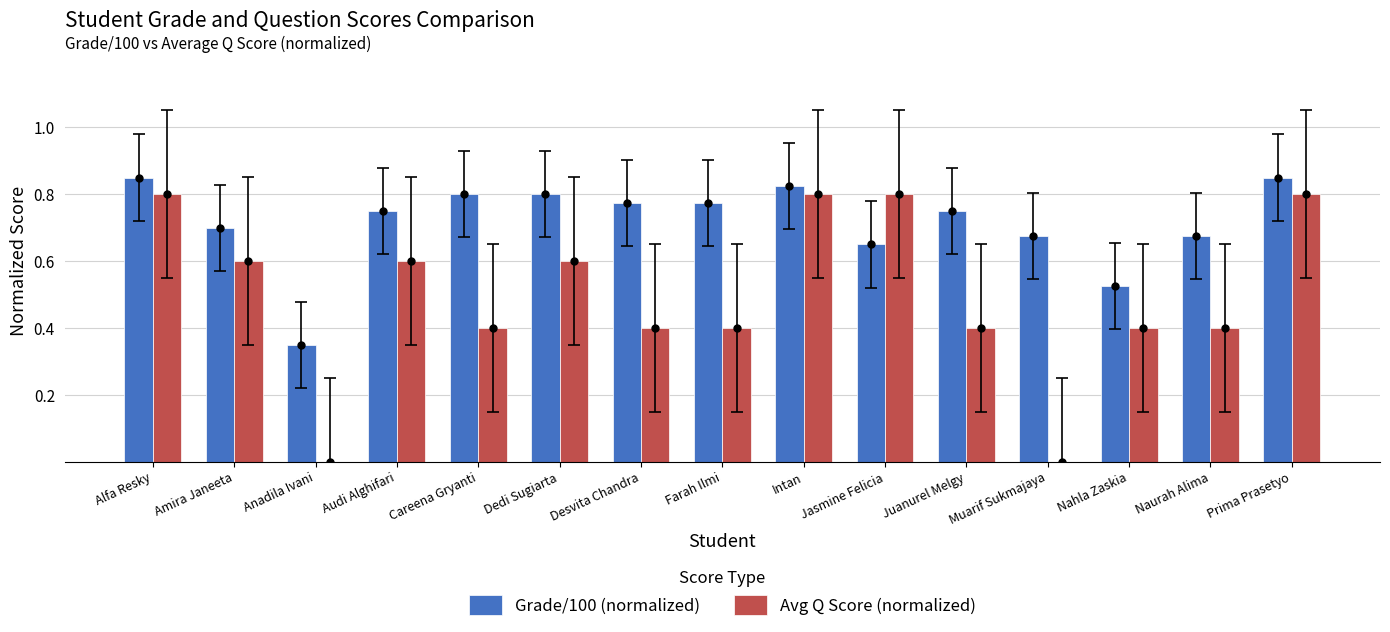

What is the sum of all Grade/100 (normalized) values?

10.8